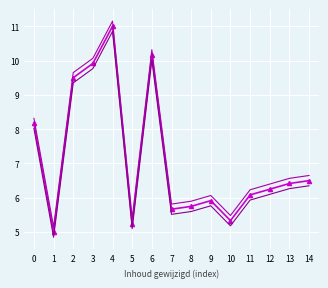

At which category is the sum across all series the highest?

4